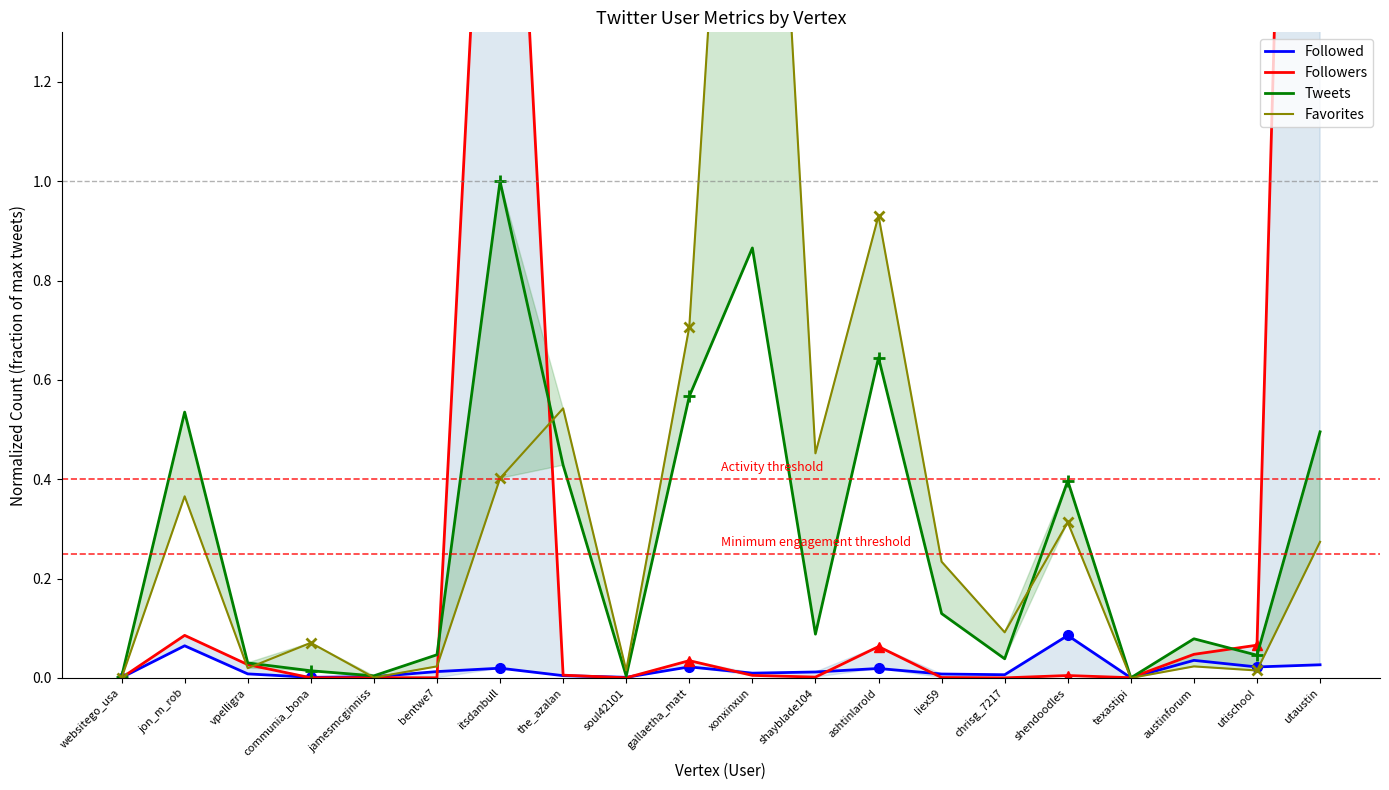

Does the chart have visible grid lines?

No